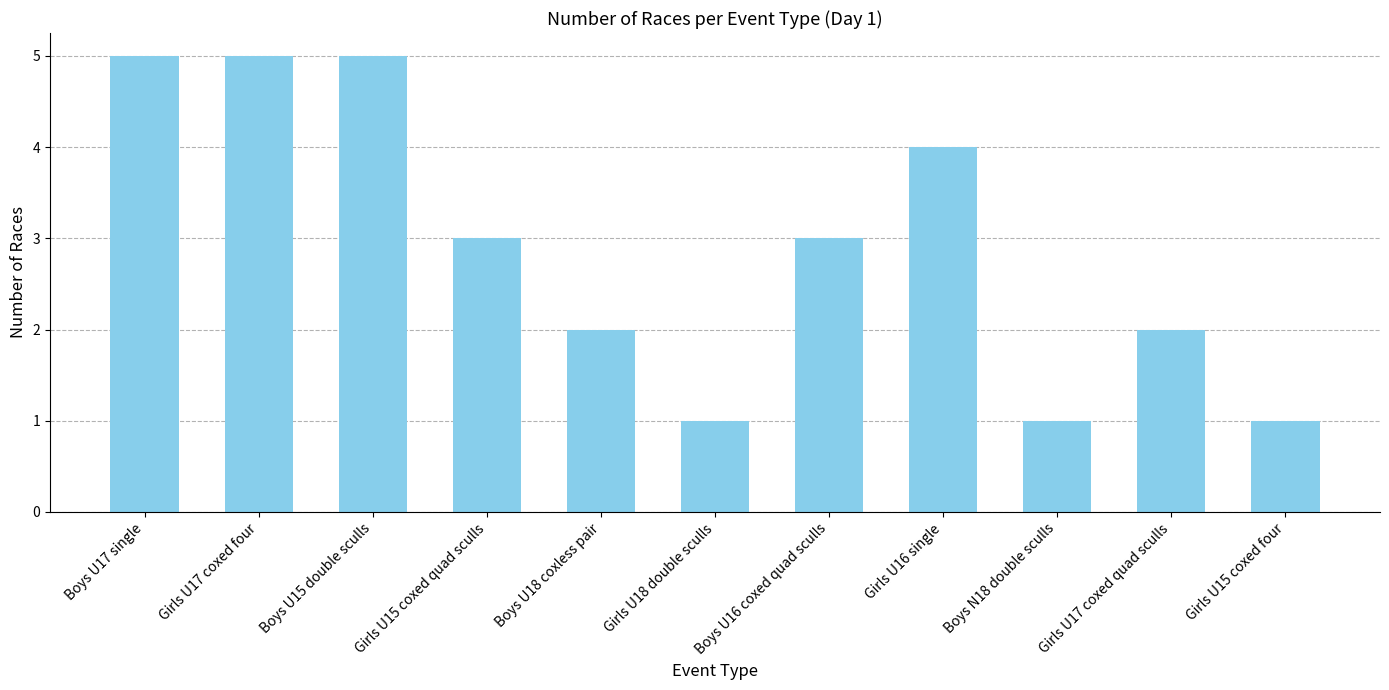

Does the chart contain stacked bars?

No